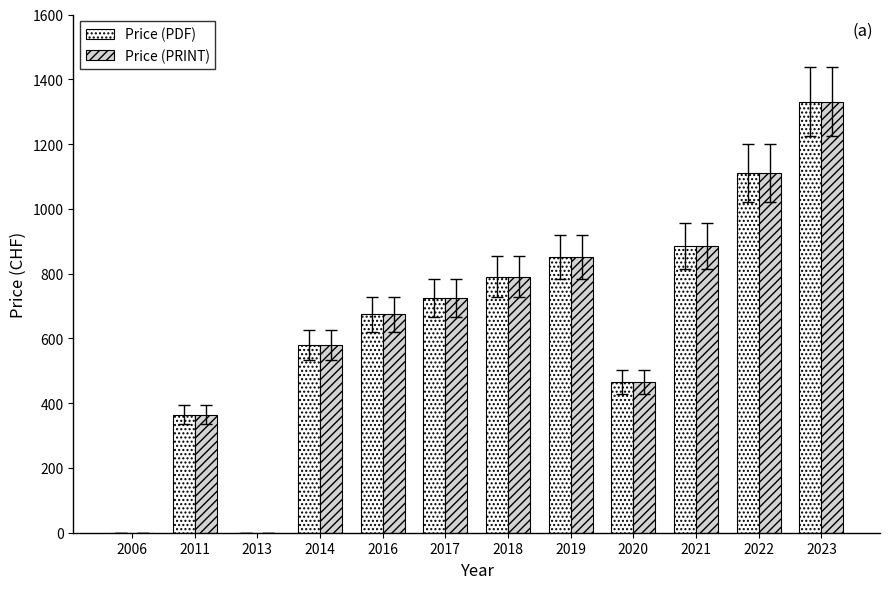

What are all the series names shown in the legend?

Price (PDF), Price (PRINT)